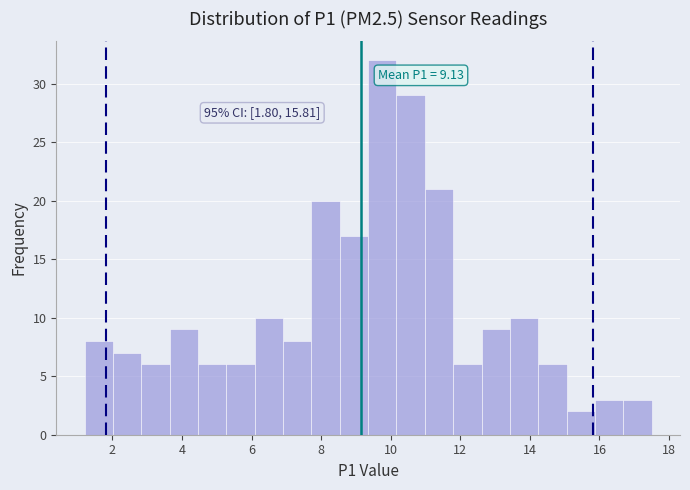

Which range on the x-axis has the tallest bar?

9.4 to 10.2